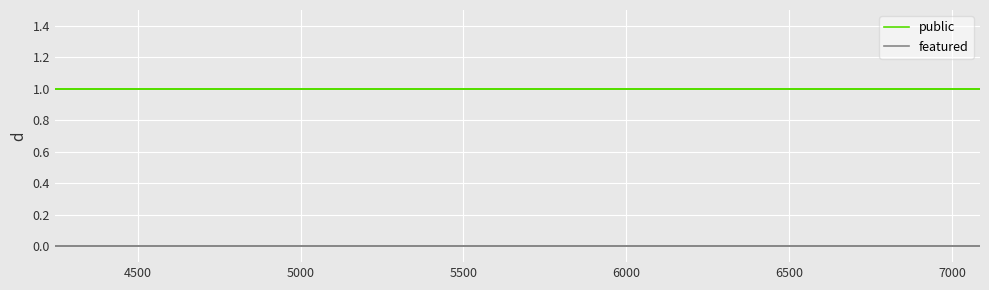

Which series has the widest spread of values?

public